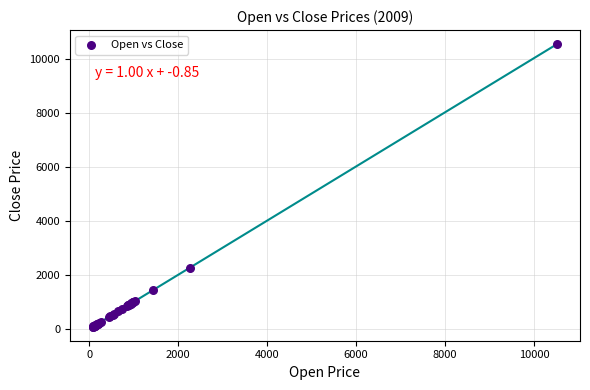

What Y value in the scatter plot is closest to 5315?

2274.1